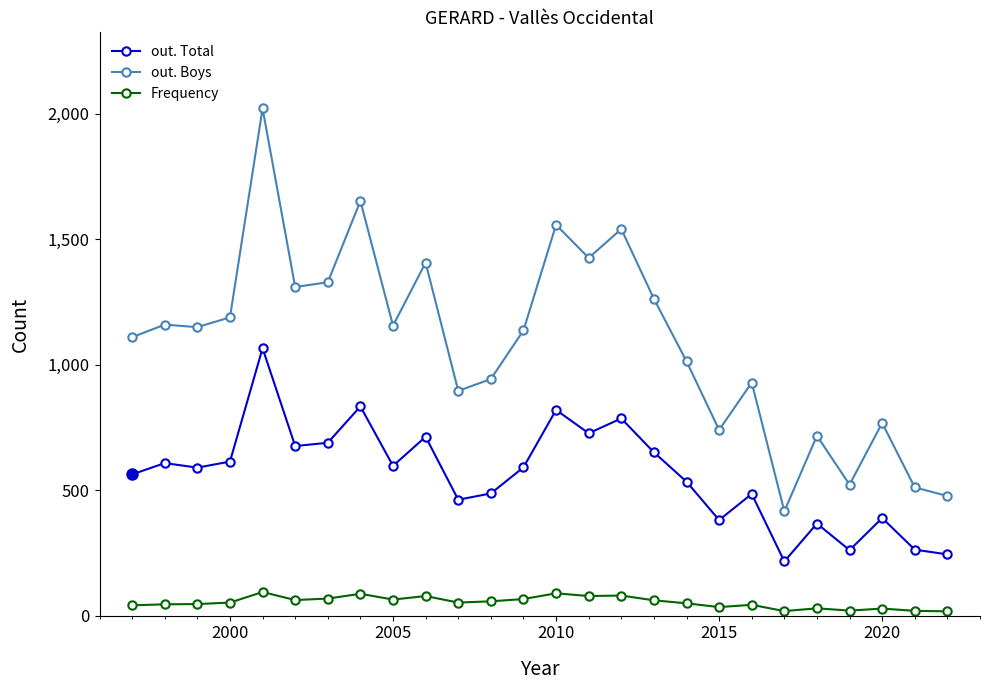

Which series has the largest total across all categories?

out. Boys